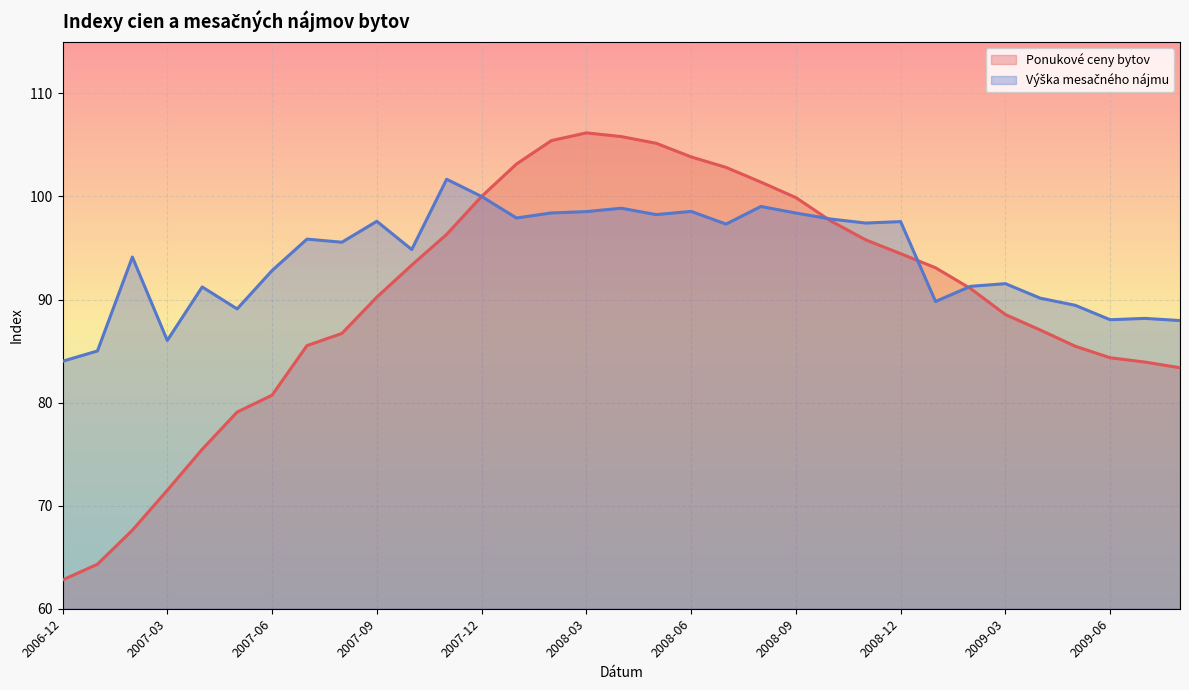

What is the total value across all series at 2008-07?

200.1